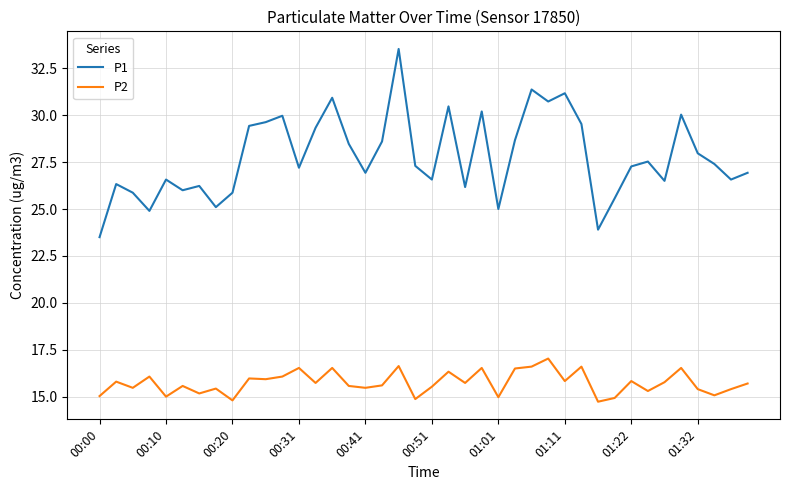

What are all the series names shown in the legend?

P1, P2